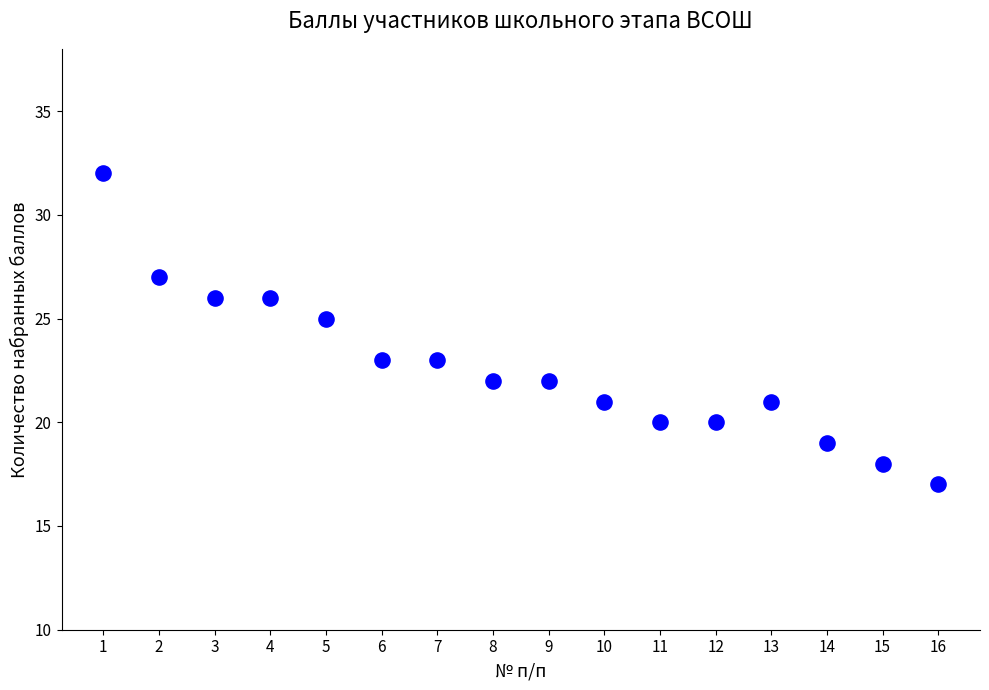

What is the range of Y values (max minus min)?

15